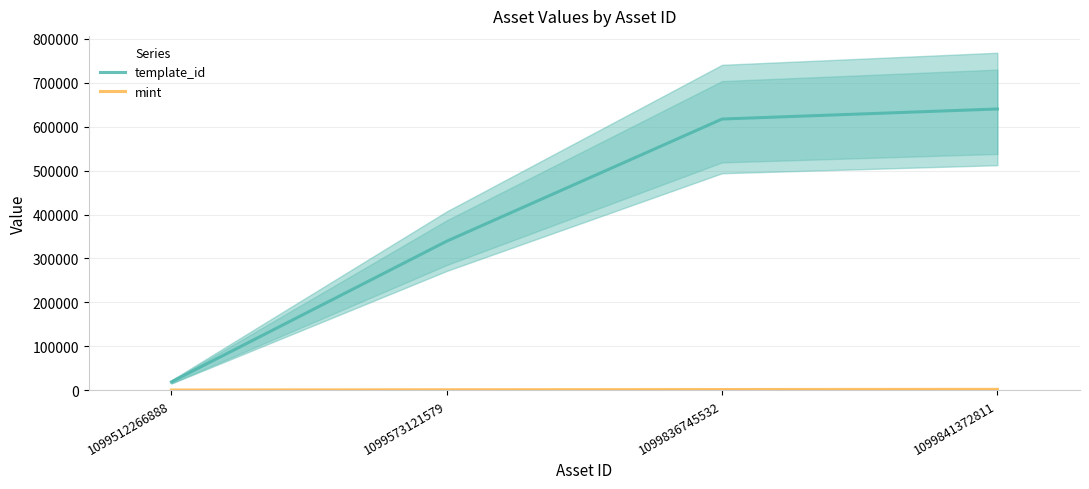

True or false: template_id has more than 1 points higher than both neighbors.

False